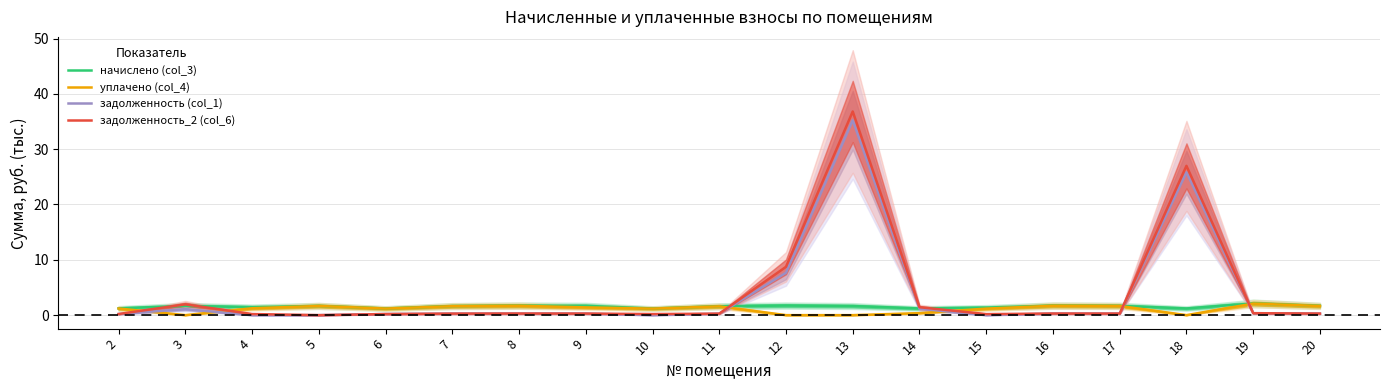

What is the difference between the highest and lowest values at 3?

1.9